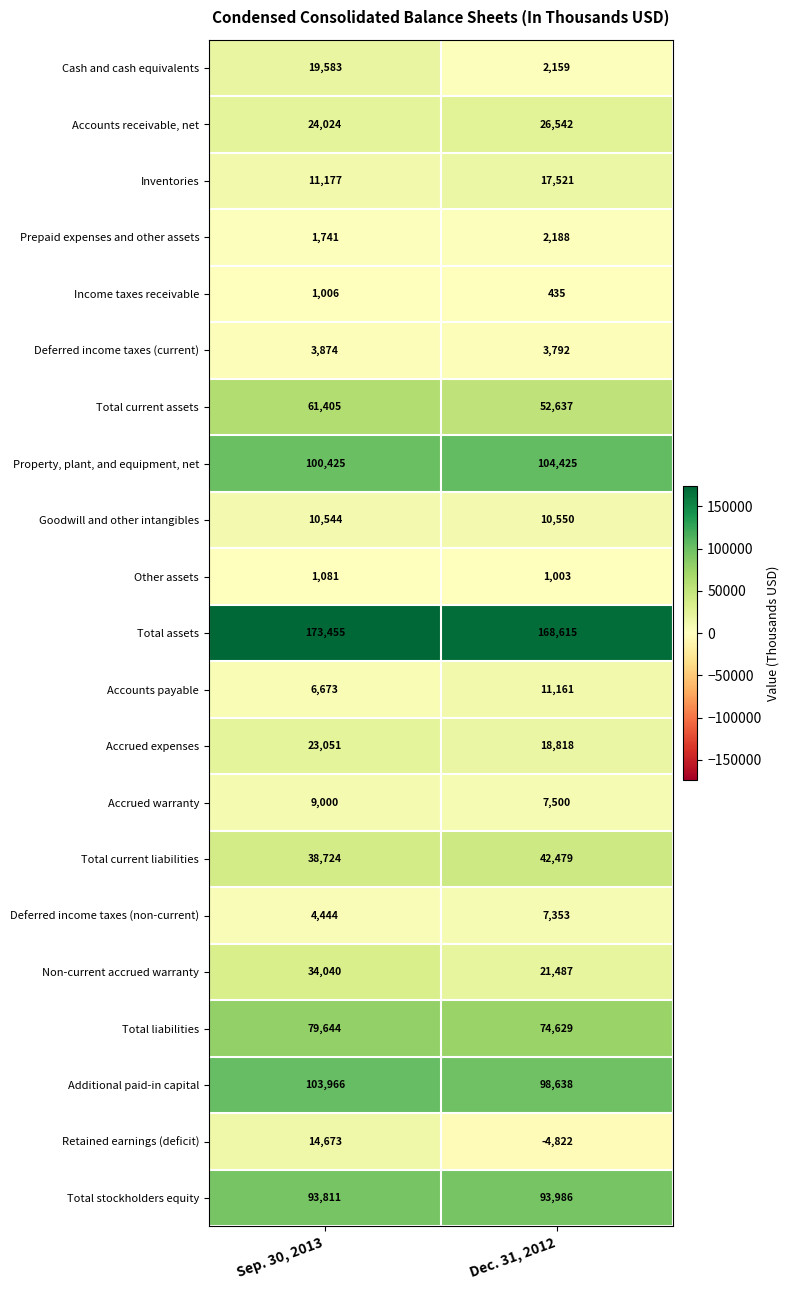

What is the total value across all series at Sep. 30, 2013?

816341